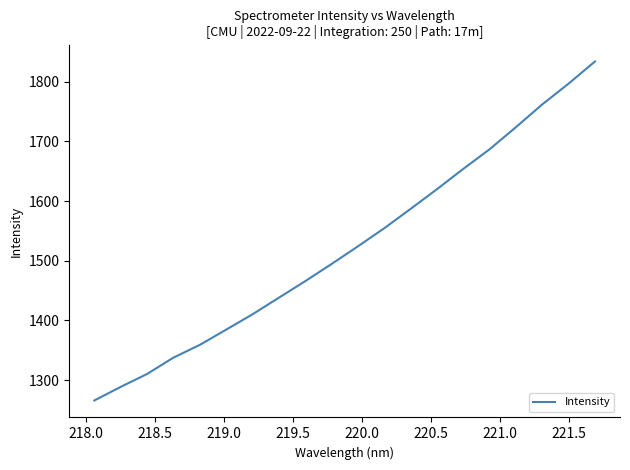

What is the minimum value shown in the chart?

1265.8